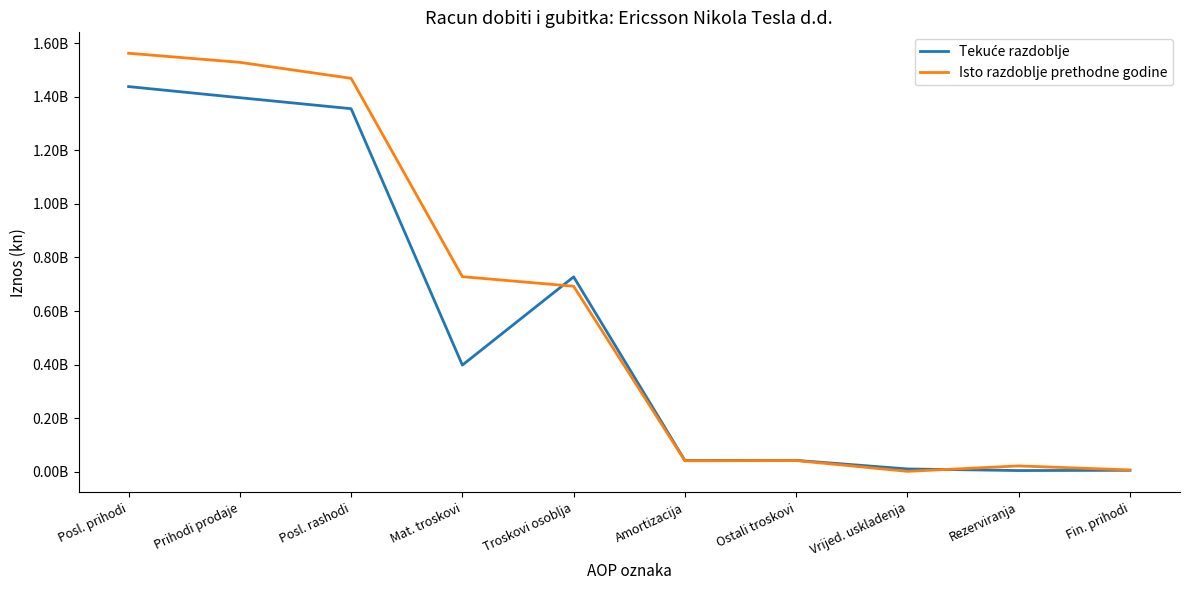

What is the minimum value for Tekuće razdoblje?

5211518